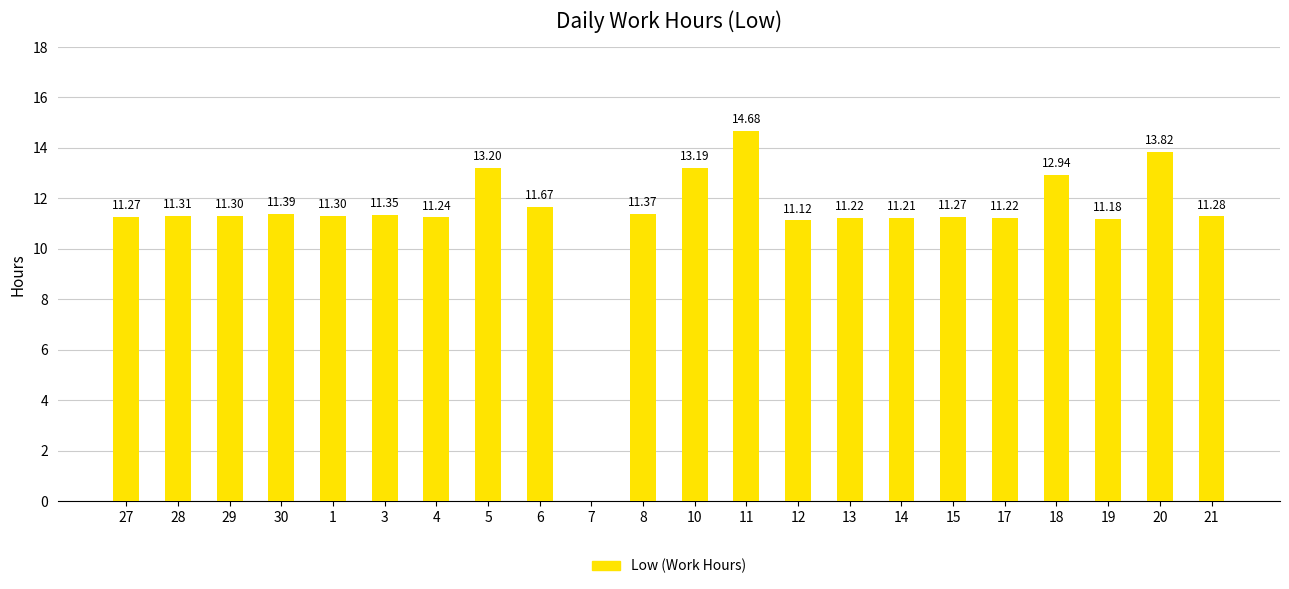

How many values exceed 11?

21